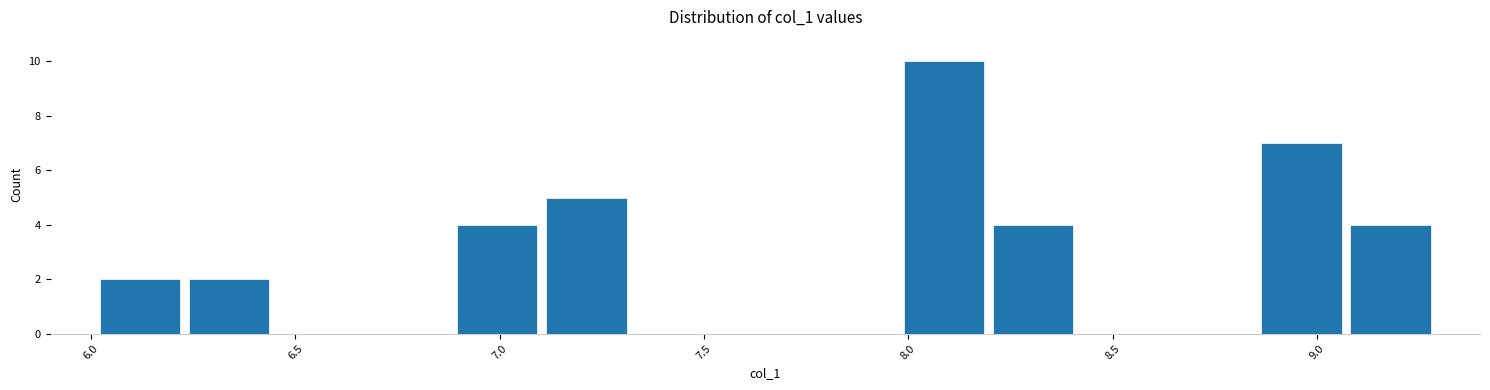

Reading left to right, transcribe this chart: for each bar, give the range it covers on the x-axis and its height. Neither the bar edges nor the heights are printed on the chart, so give them approximately, as read against the axes.

6.00 to 6.25: 2
6.25 to 6.45: 2
6.45 to 6.65: 0
6.65 to 6.90: 0
6.90 to 7.10: 4
7.10 to 7.30: 5
7.30 to 7.55: 0
7.55 to 7.75: 0
7.75 to 8.00: 0
8.00 to 8.20: 10
8.20 to 8.40: 4
8.40 to 8.65: 0
8.65 to 8.85: 0
8.85 to 9.05: 7
9.05 to 9.30: 4